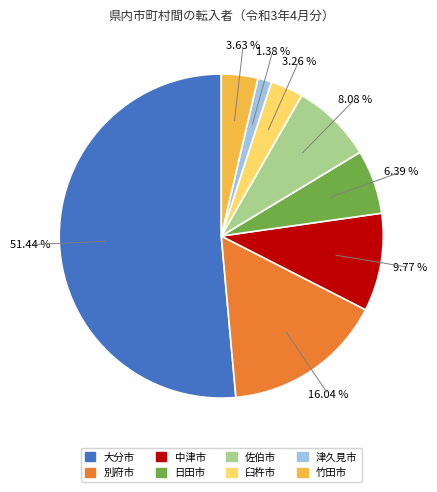

Does 日田市 represent more than half of the total?

No